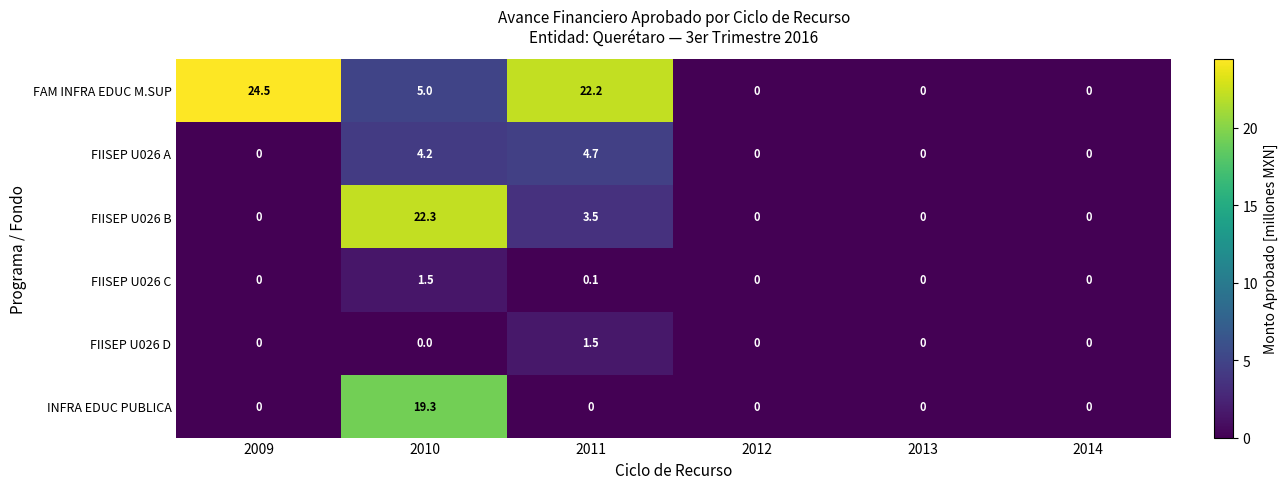

Is the value of FIISEP U026 C at 2012 greater than the value of FIISEP U026 D at 2011?

No